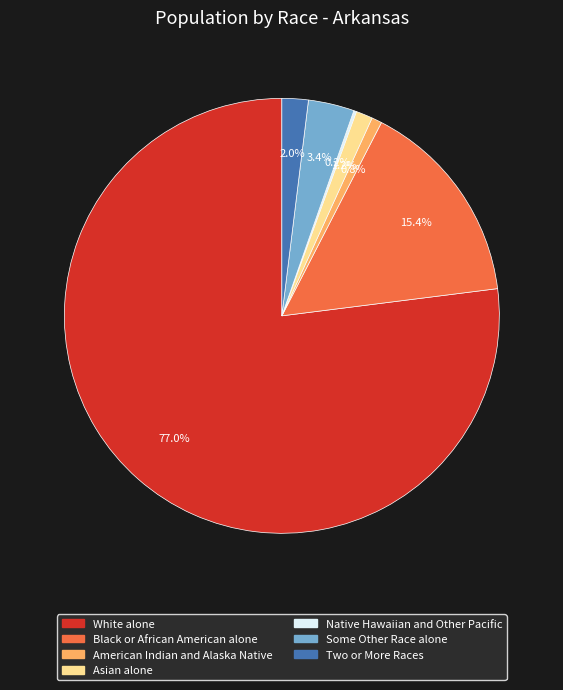

Do Some Other Race alone and American Indian and Alaska Native together represent more than half of the pie?

No